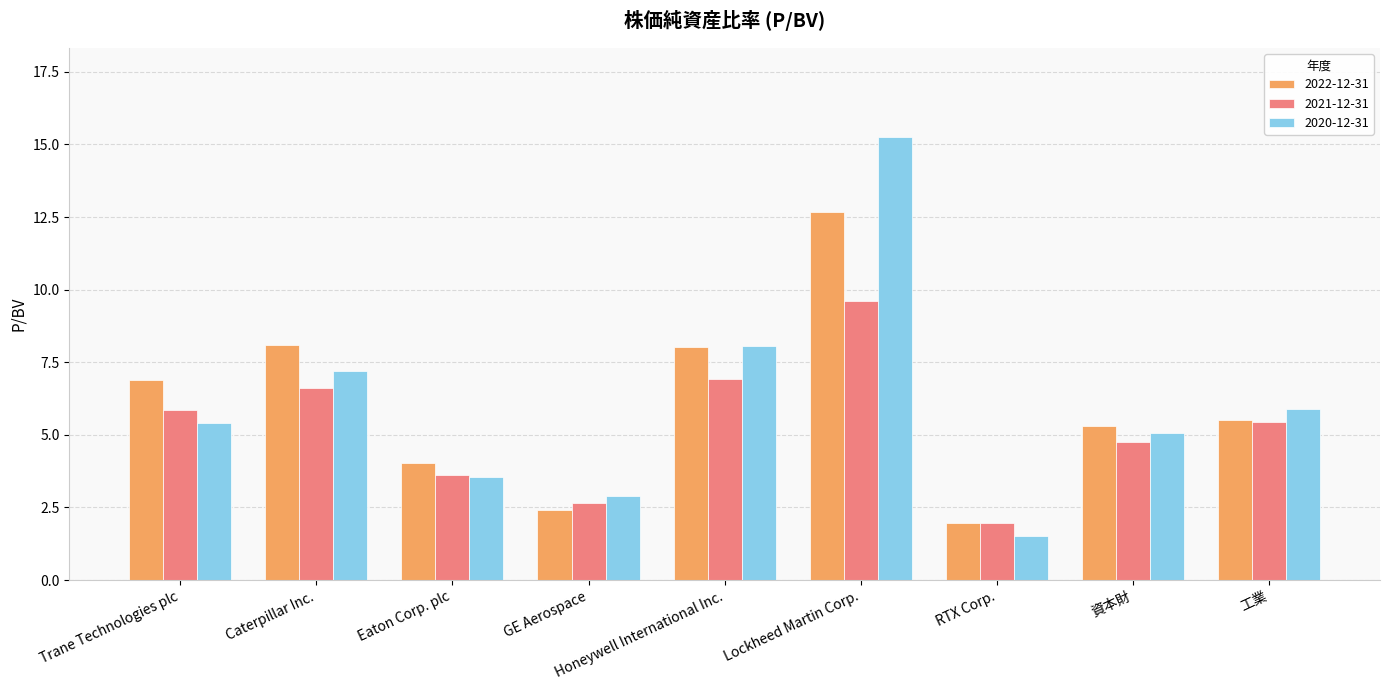

Rank the series by their maximum value, from highest to lowest.

2020-12-31, 2022-12-31, 2021-12-31